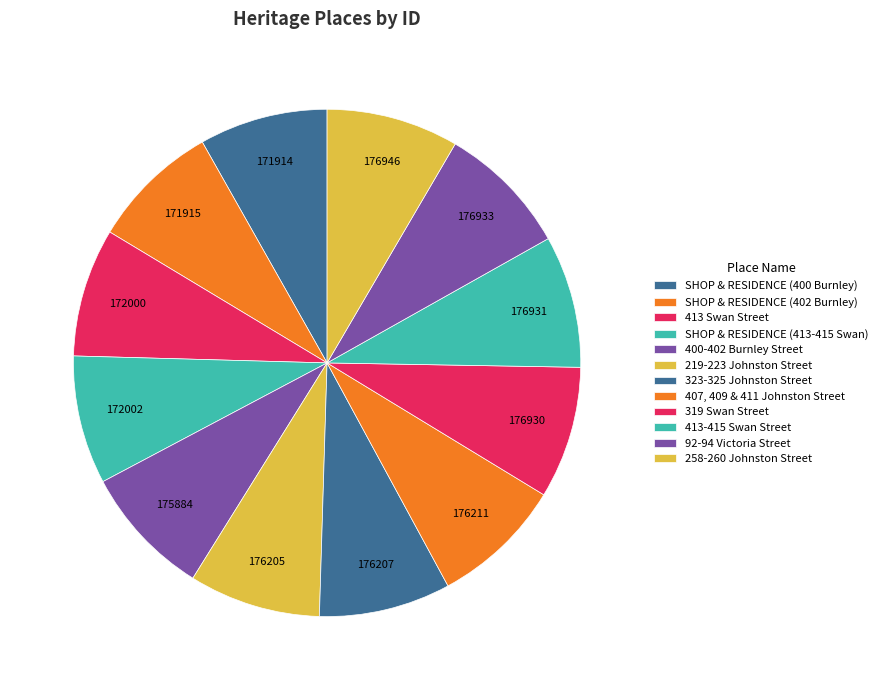

What percentage is the SHOP & RESIDENCE (413-415 Swan) slice, to the nearest percent?

8%